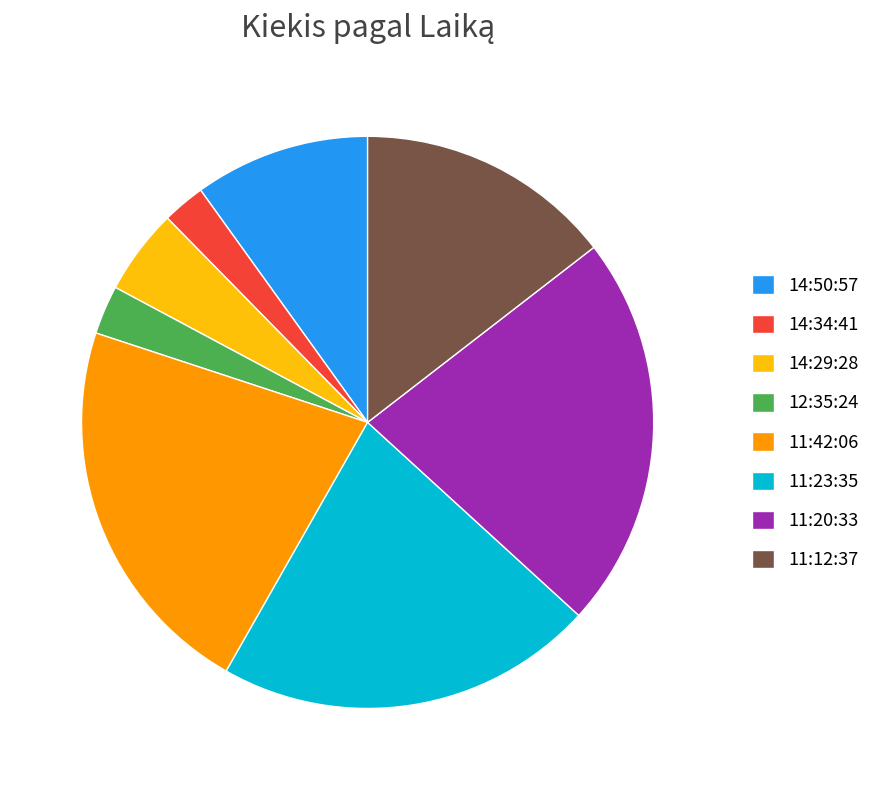

Is the sum of 14:50:57 and 12:35:24 greater than half?

No